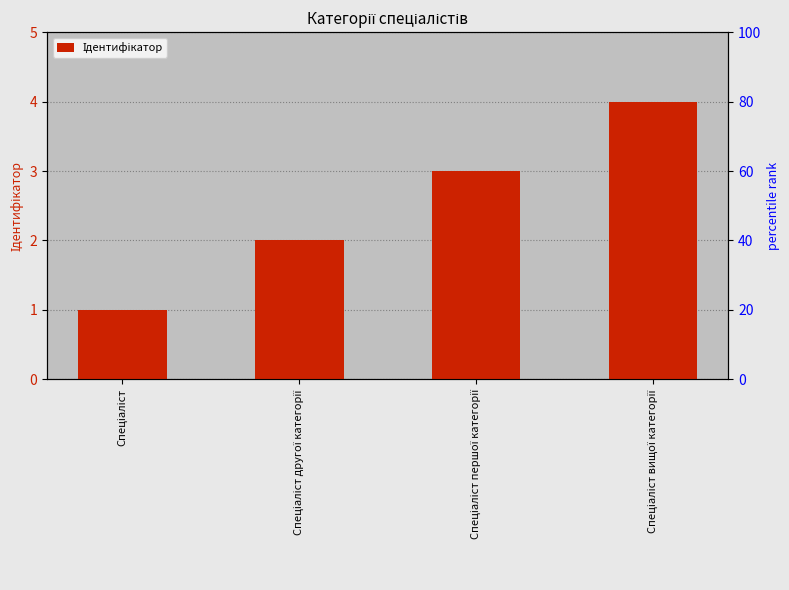

Reading left to right, what are all the values shown in this chart?

Спеціаліст=1	Спеціаліст другої категорії=2	Спеціаліст першої категорії=3	Спеціаліст вищої категорії=4